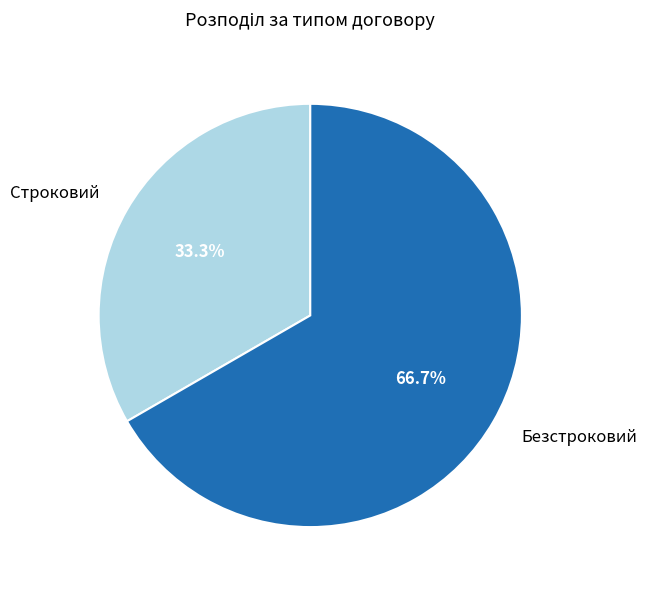

Rank the categories by value from highest to lowest.

Безстроковий, Строковий